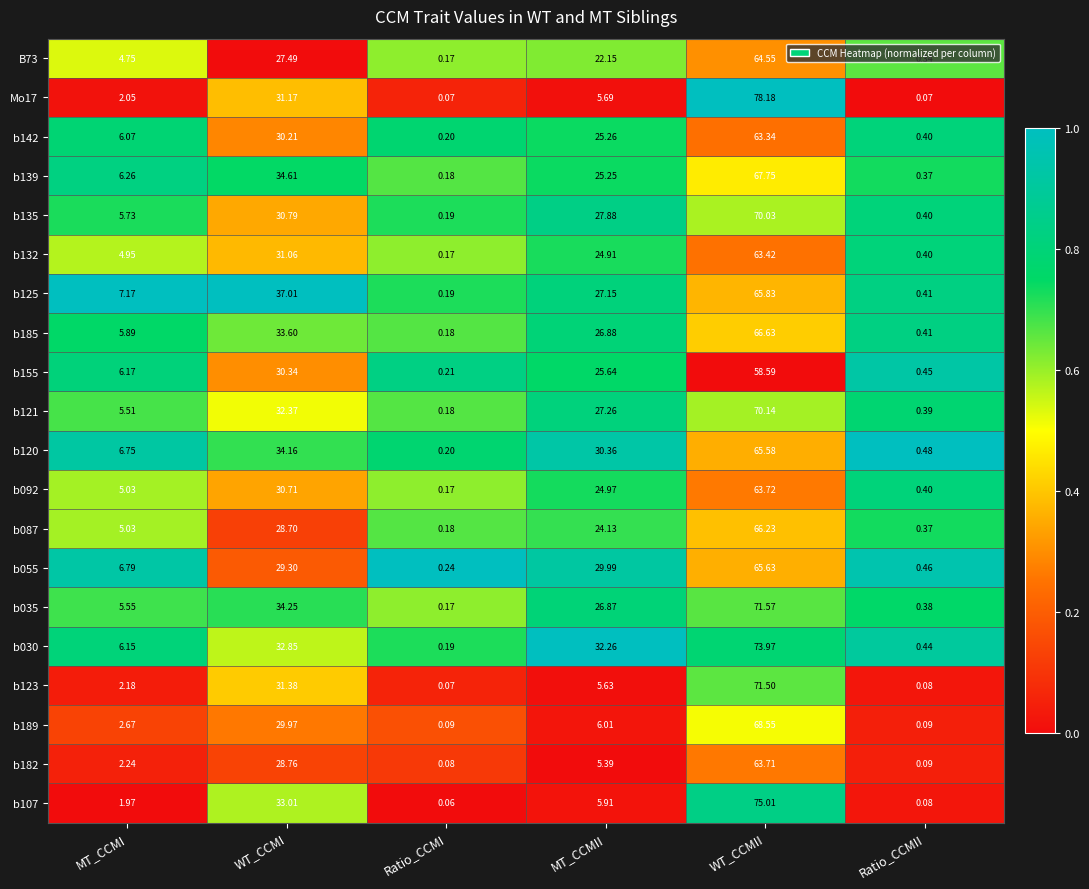

At which category is the sum across all series the highest?

WT_CCMII